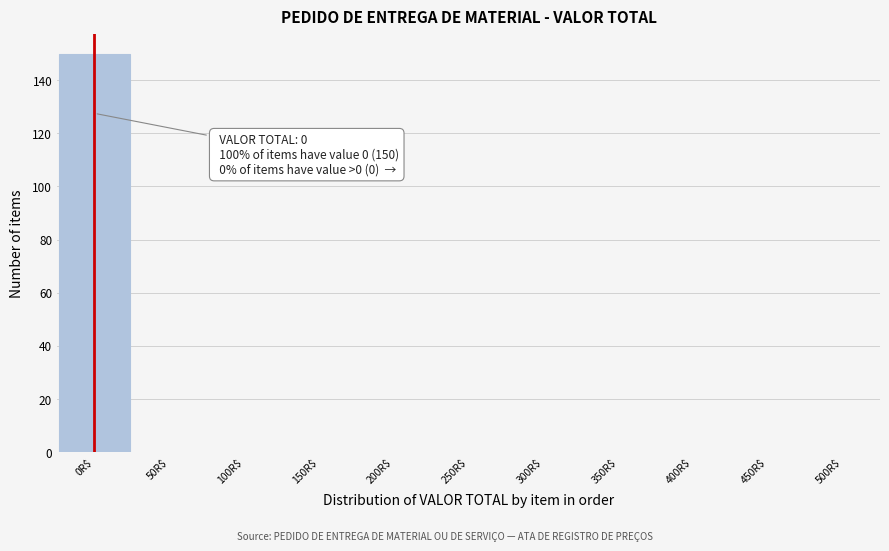

Which range on the x-axis has the tallest bar?

-25 to 25